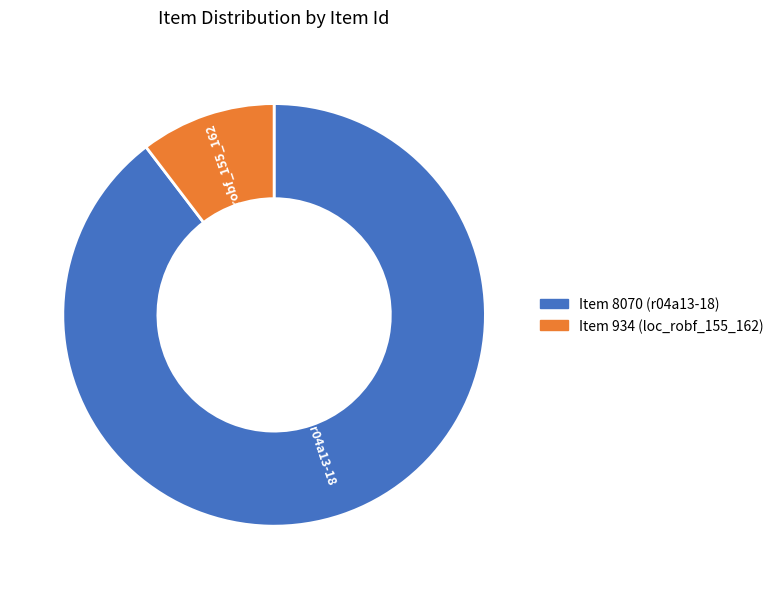

True or false: Item 934 (loc_robf_155_162) accounts for 19% of the total.

False